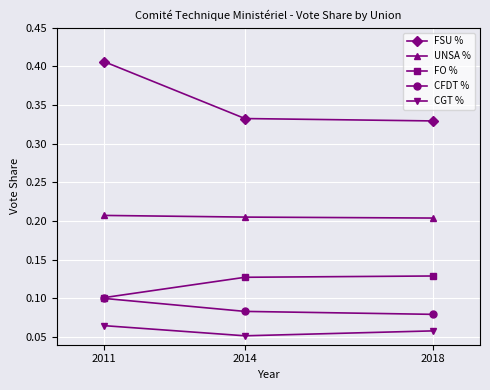

Between 2011 and 2014, which series saw the biggest shift?

FSU %